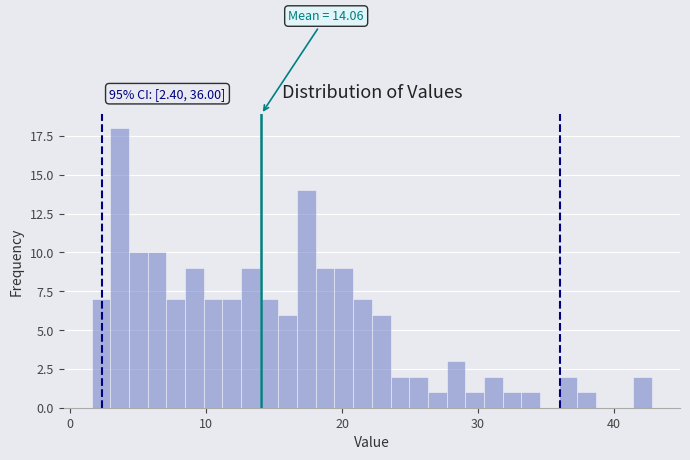

Read against the x-axis, roughly where is the centre of the tallest bar?

4